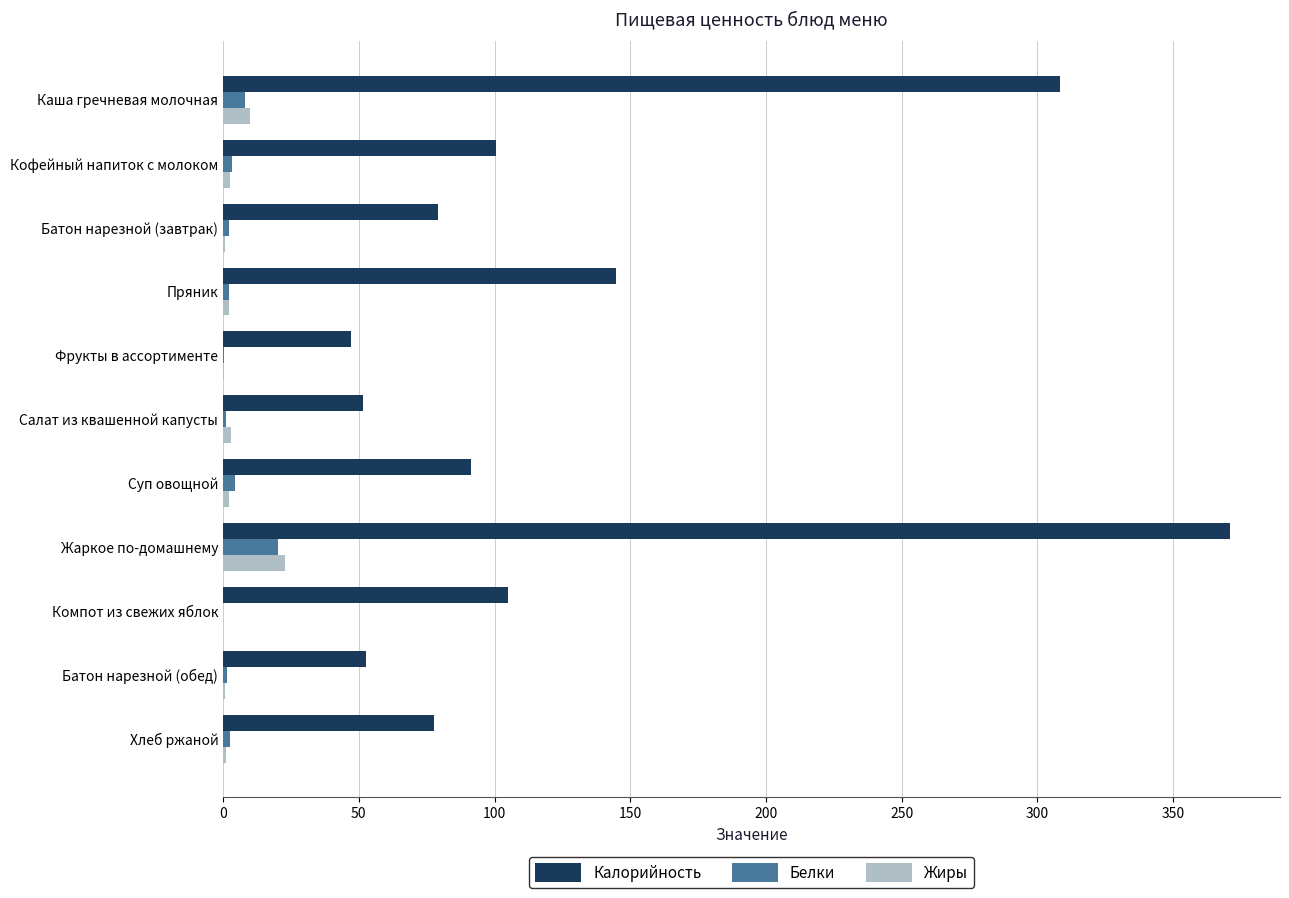

Is it true that Калорийность equals 435.2 at Каша гречневая молочная?

False